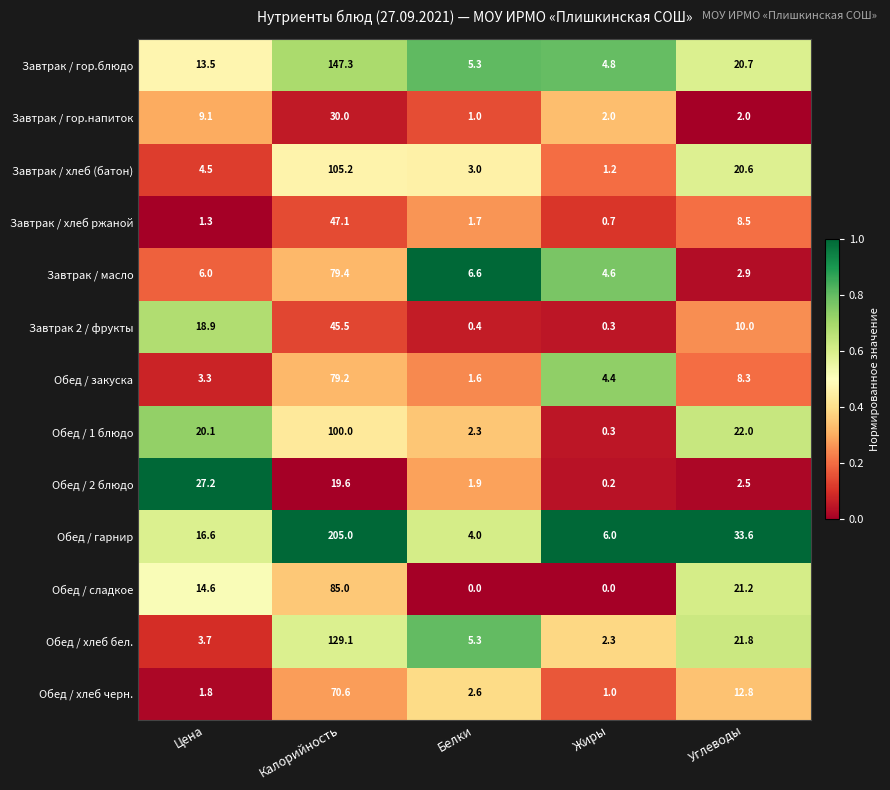

What is the lowest value of the Обед / хлеб черн. series?

1.0